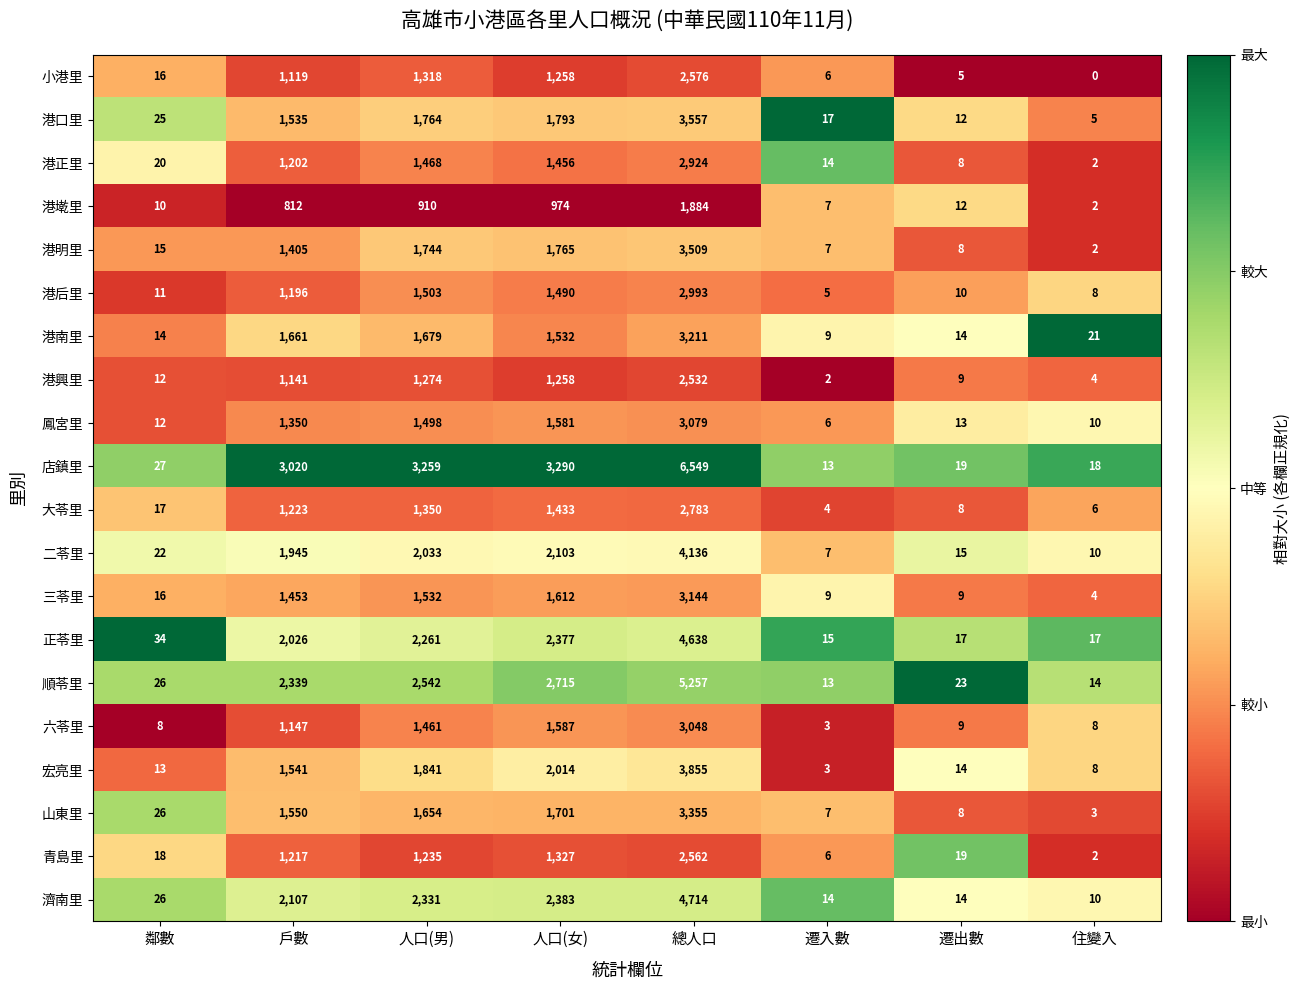

What is the sum of all 二苓里 values?

10271